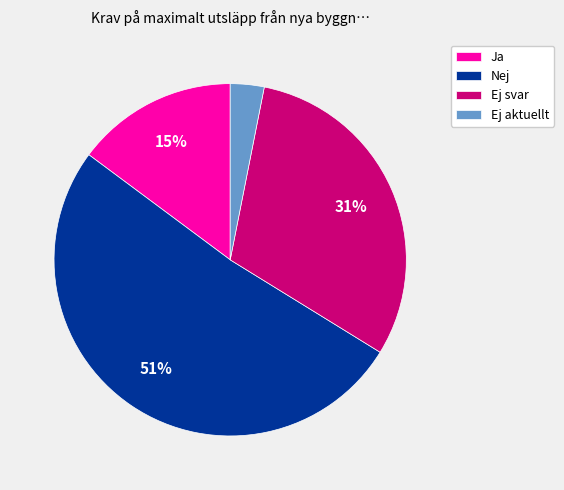

To the nearest percent, what is the difference between the Ja and Ej svar slice percentages?

16%